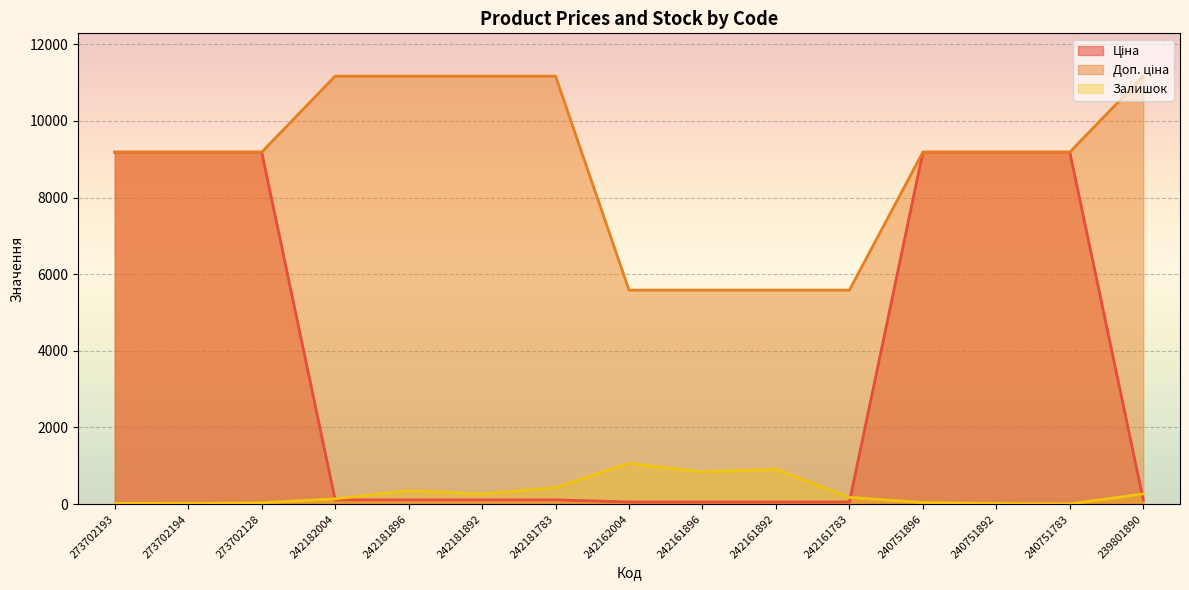

Rank the series by their average value, from highest to lowest.

Доп. ціна, Ціна, Залишок